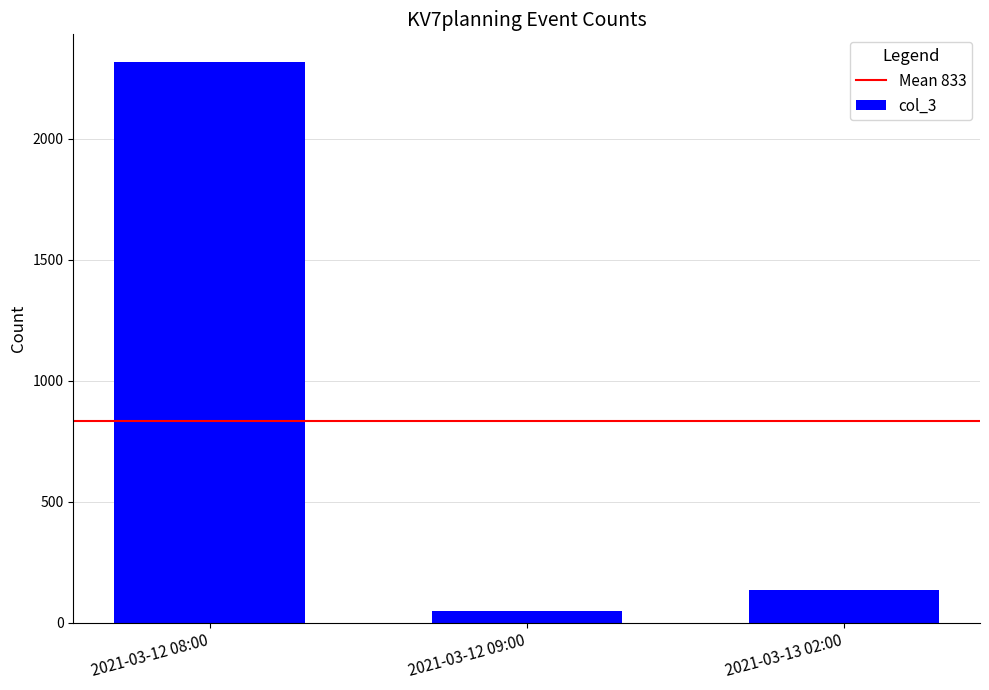

Reading right to left, what are all the values shown in this chart?

137	47	2315